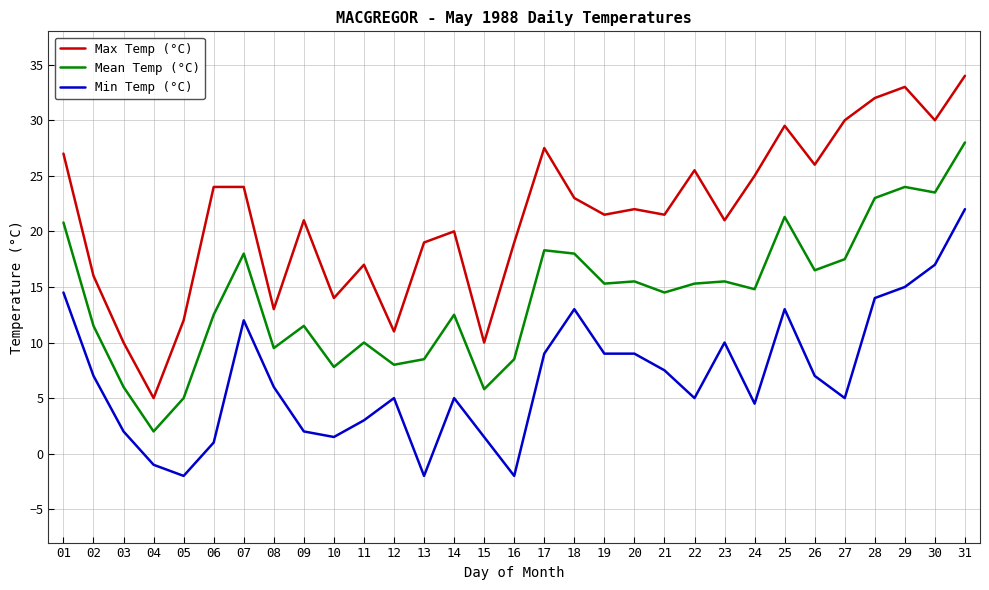

At which label does Min Temp (°C) first exceed 6?

01